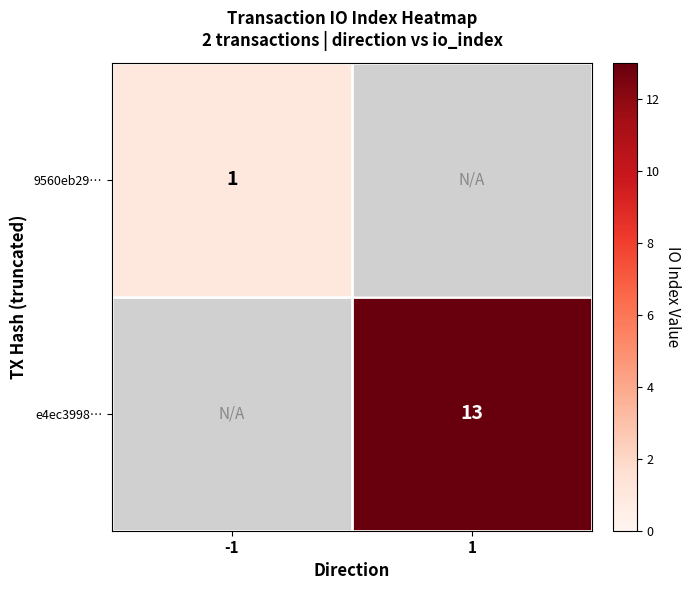

Is the value of 9560eb29… at -1 greater than the value of e4ec3998… at 1?

No